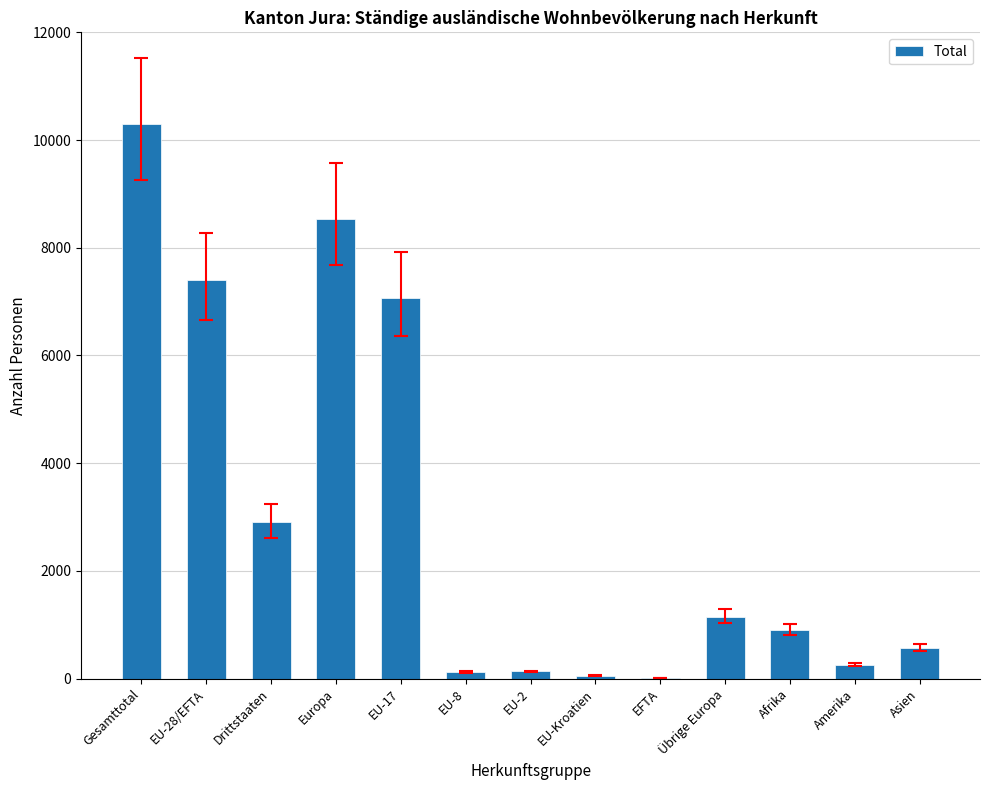

Which category has the highest value across all series?

Gesamttotal